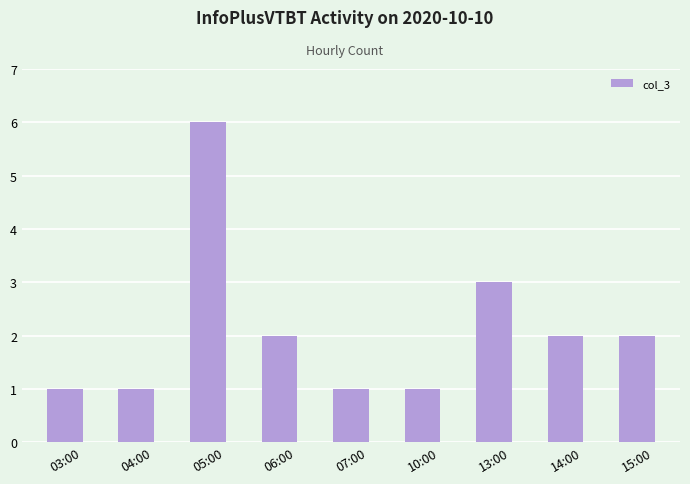

What is the change in value from 07:00 to 14:00?

+1